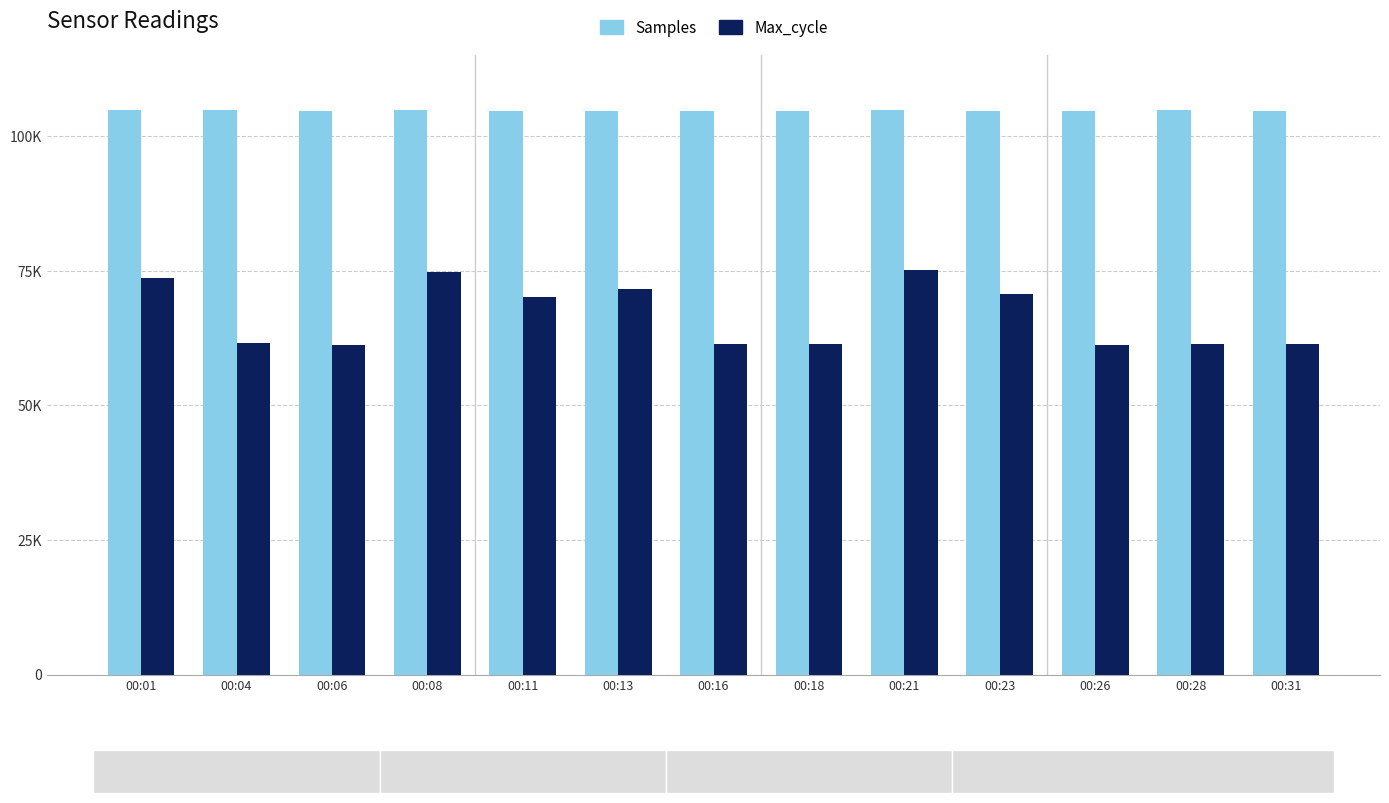

What is the difference between the highest and lowest values at 00:13?

32946